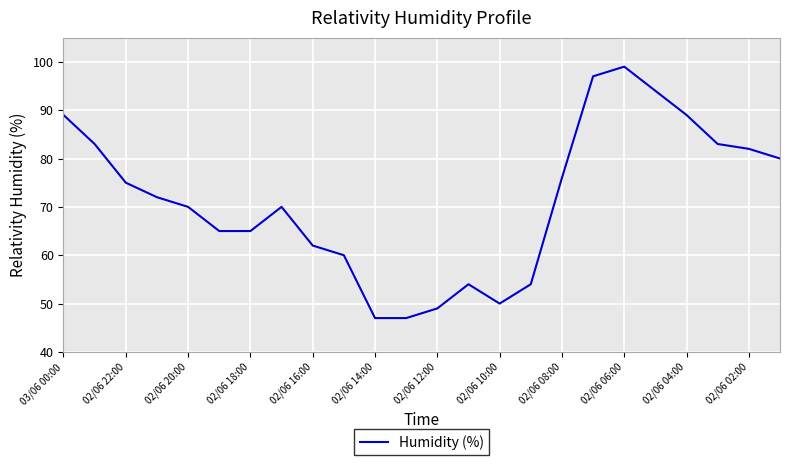

What is the greatest value displayed?

99